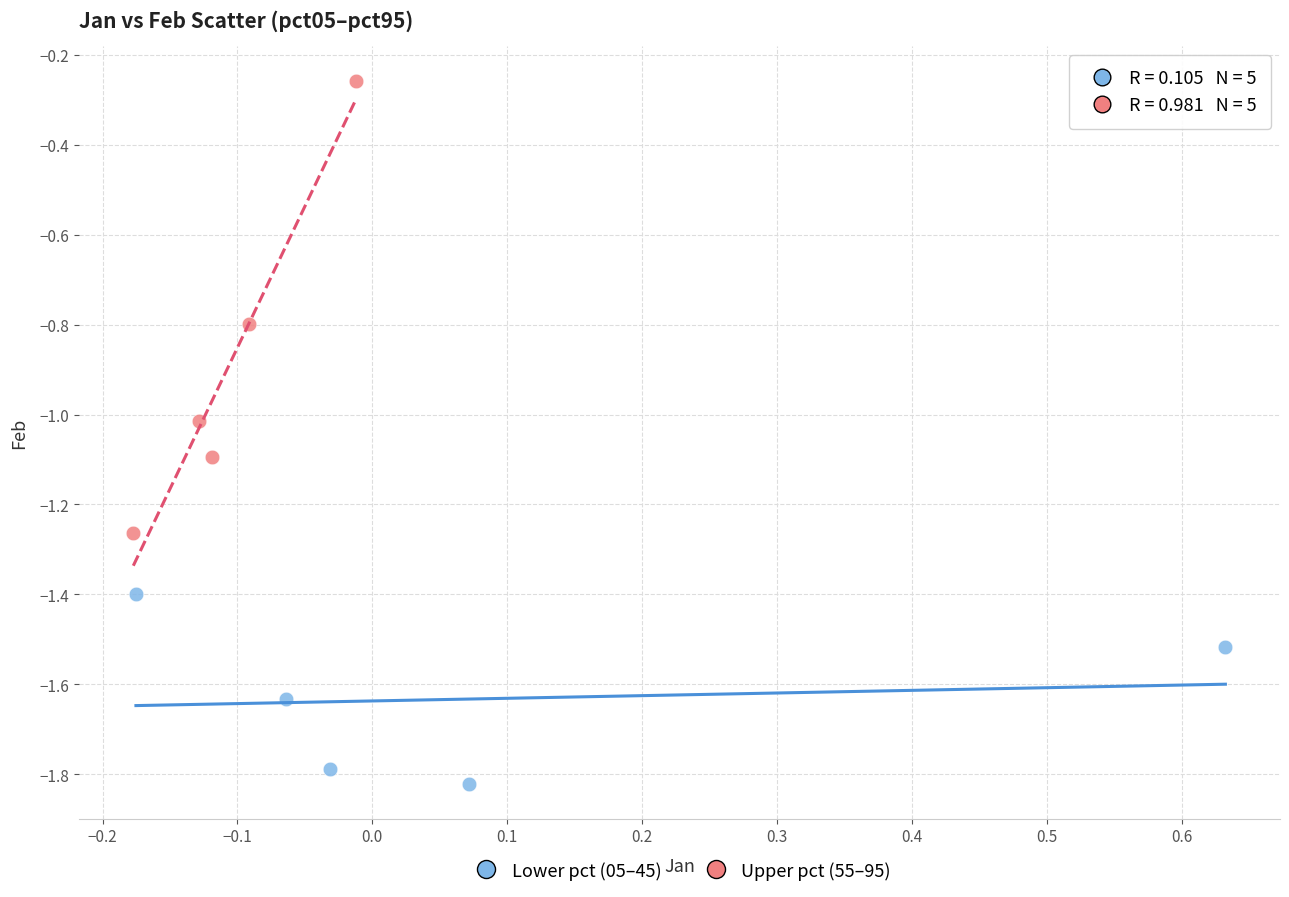

Which series contains the lowest Y value?

Lower pct (05–45)